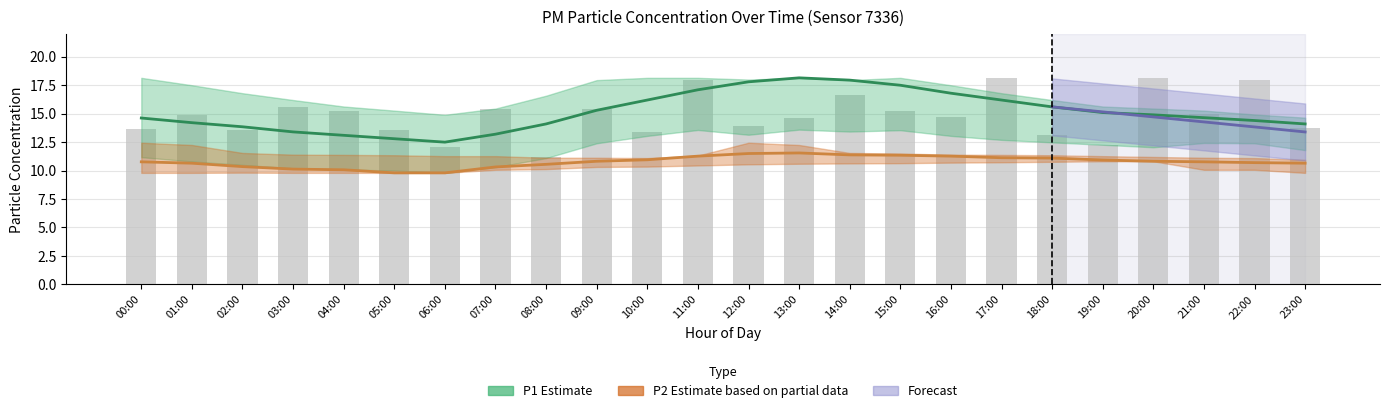

List the labels in order of value, smallest first.

08:00, 06:00, 19:00, 18:00, 10:00, 05:00, 02:00, 00:00, 23:00, 12:00, 13:00, 16:00, 01:00, 21:00, 15:00, 04:00, 09:00, 07:00, 03:00, 14:00, 22:00, 11:00, 17:00, 20:00